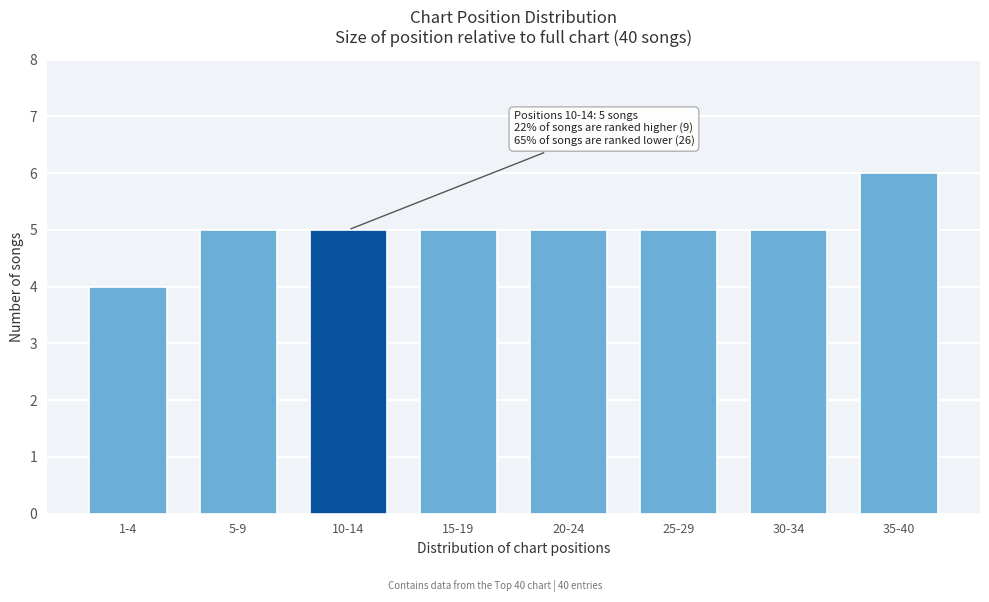

Reading right to left, what are all the values shown in this chart?

35-40=6	30-34=5	25-29=5	20-24=5	15-19=5	10-14=5	5-9=5	1-4=4